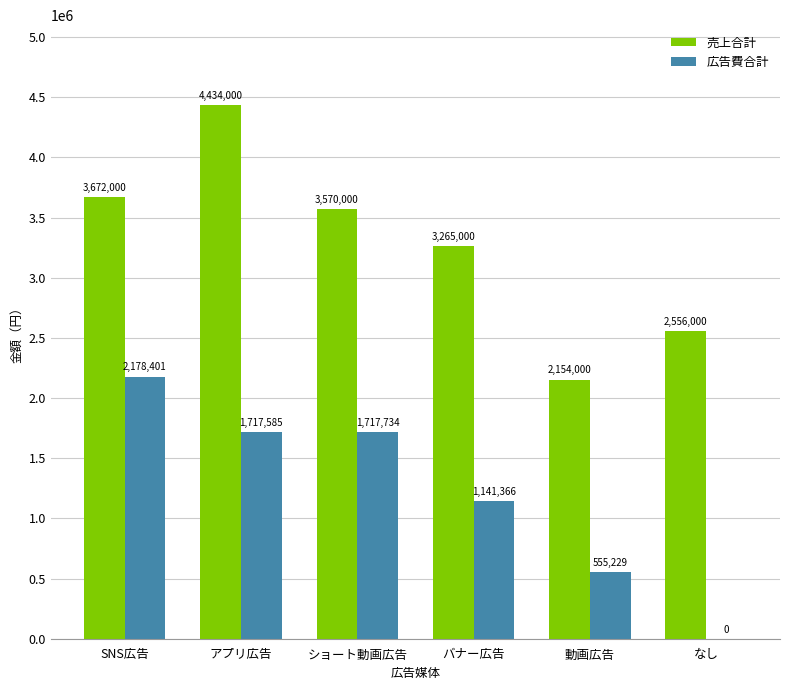

What is the sum of all 広告費合計 values?

7310315